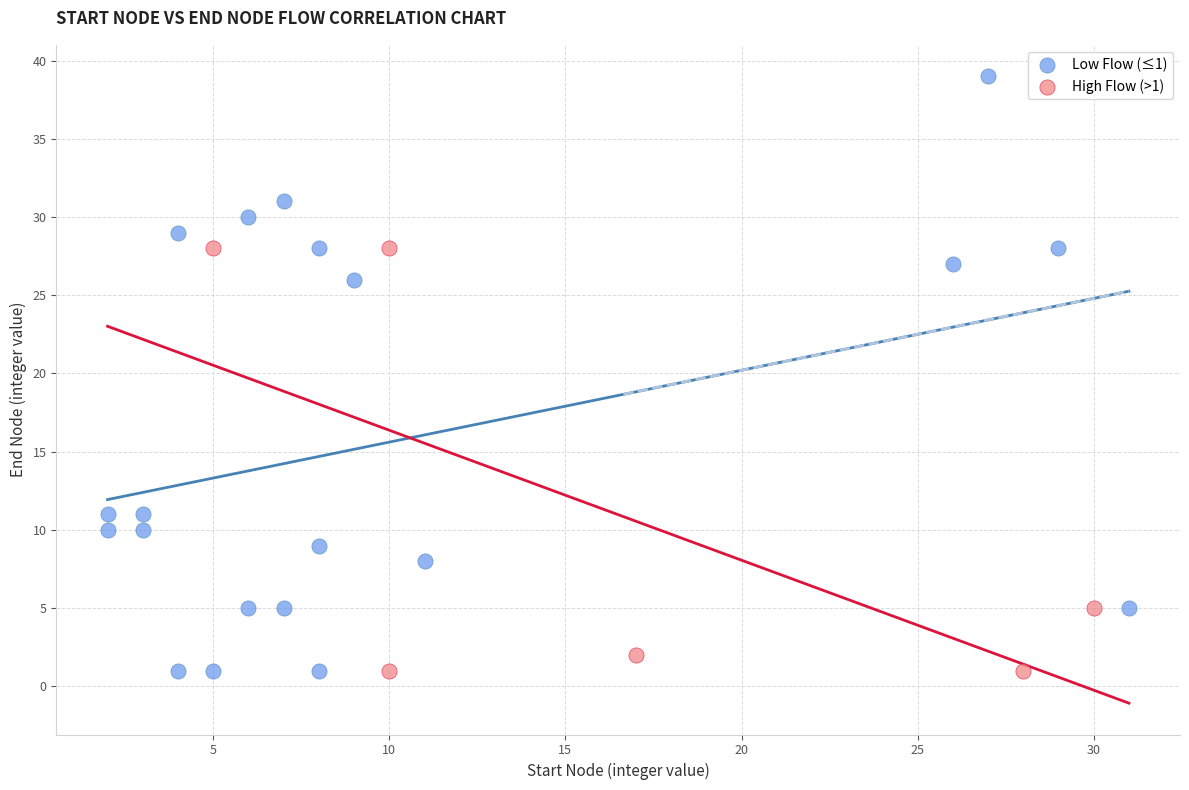

Which series has the largest Y range (max minus min)?

Low Flow (≤1)